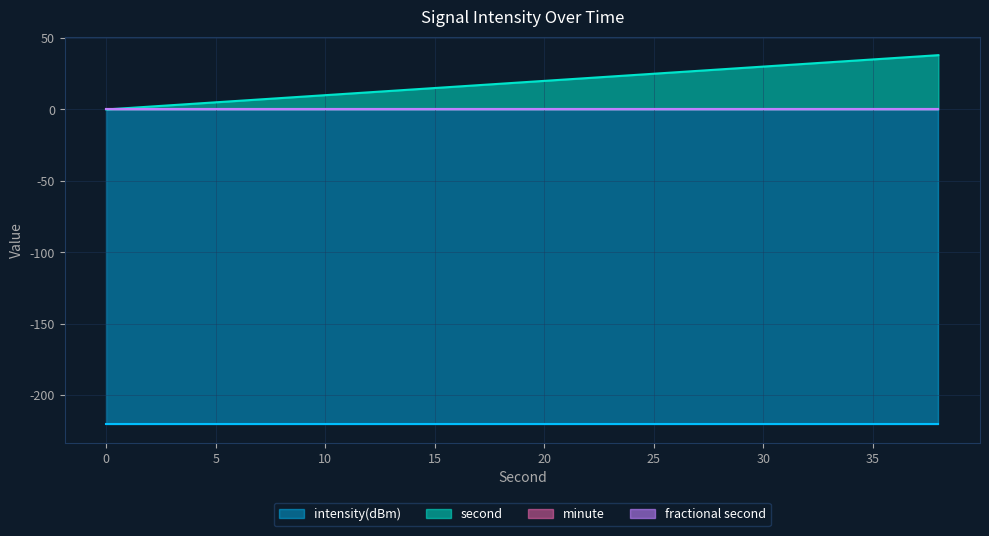

Which label corresponds to the largest value in the chart?

38